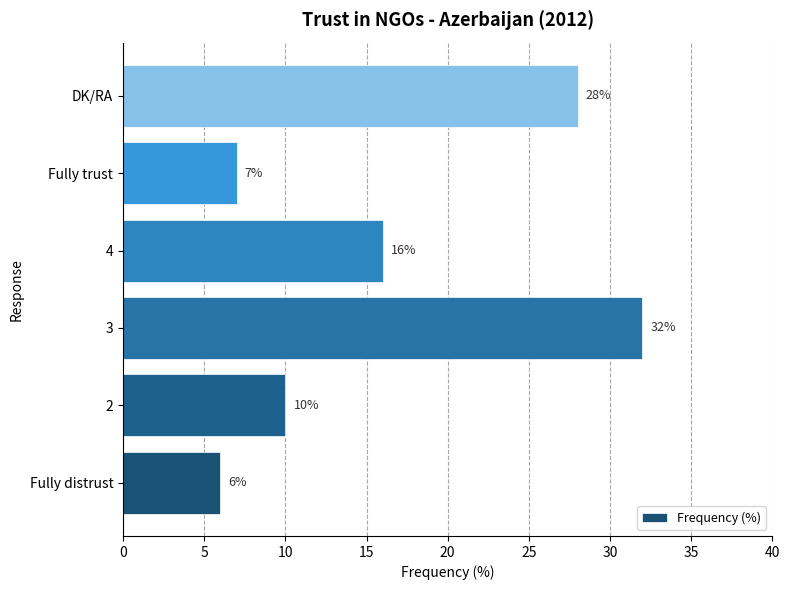

How many values are below 16?

3